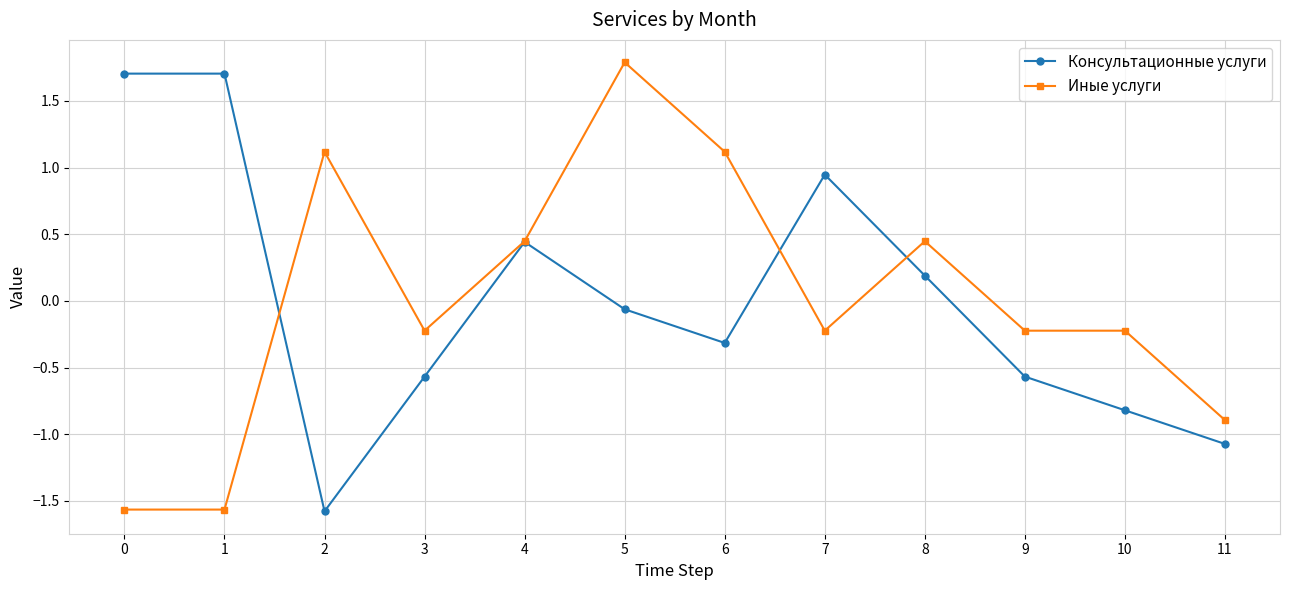

What is the spread (max minus min) of values at 6?

1.4